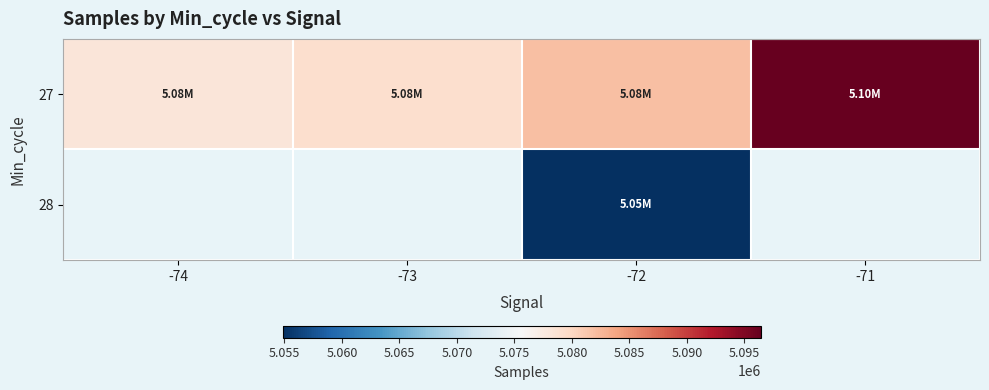

Which category has the lowest value in the 28 series?

-74